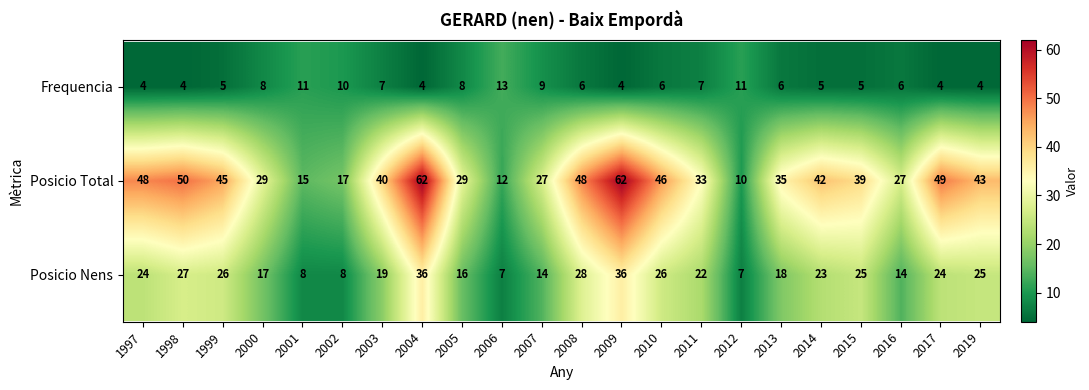

What is the maximum value shown in the chart?

62